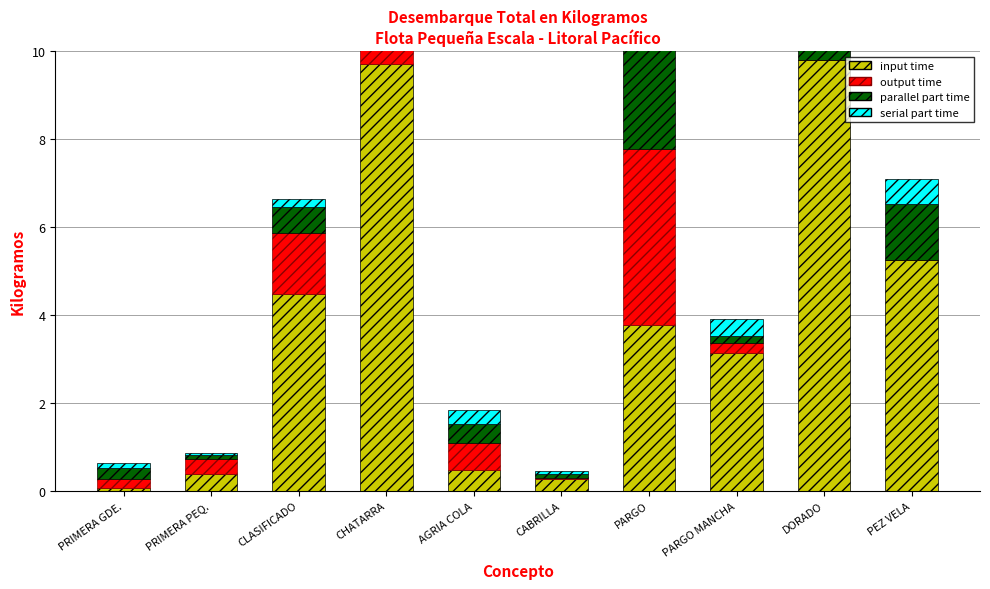

Does the chart contain any negative values?

No